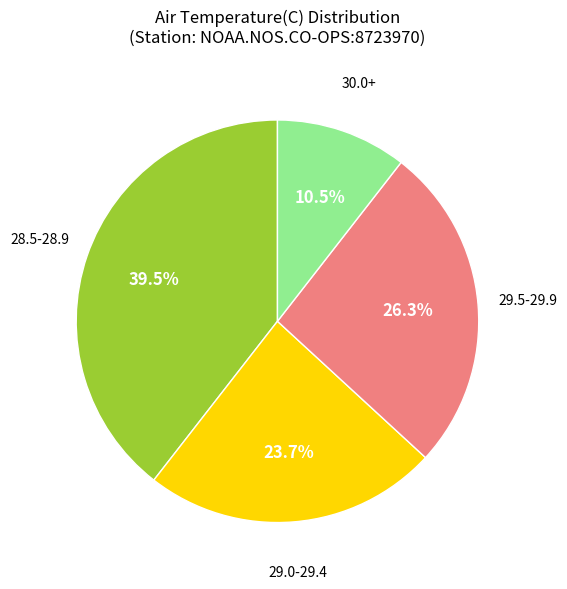

Is there any slice that represents more than half of the pie?

No